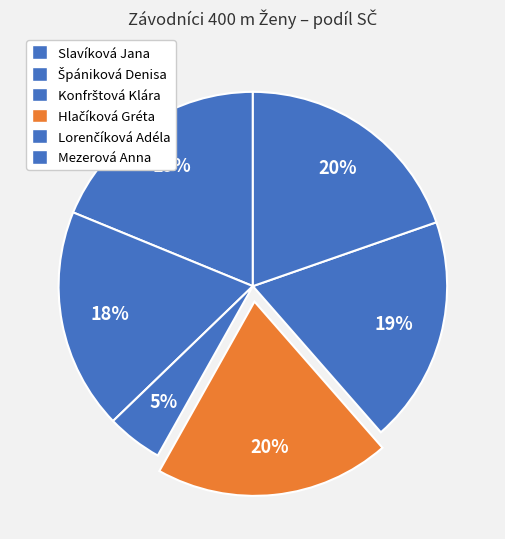

Rank the categories by value from highest to lowest.

Mezerová Anna, Hlačíková Gréta, Lorenčíková Adéla, Slavíková Jana, Špániková Denisa, Konfrštová Klára